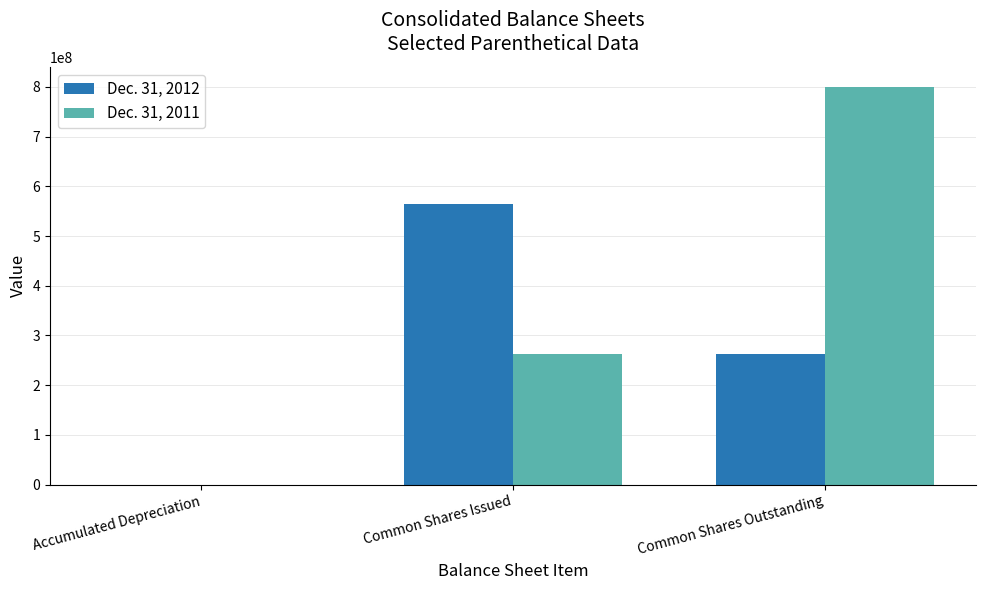

The value of Dec. 31, 2012 at Common Shares Outstanding is 263523057. True or false?

True